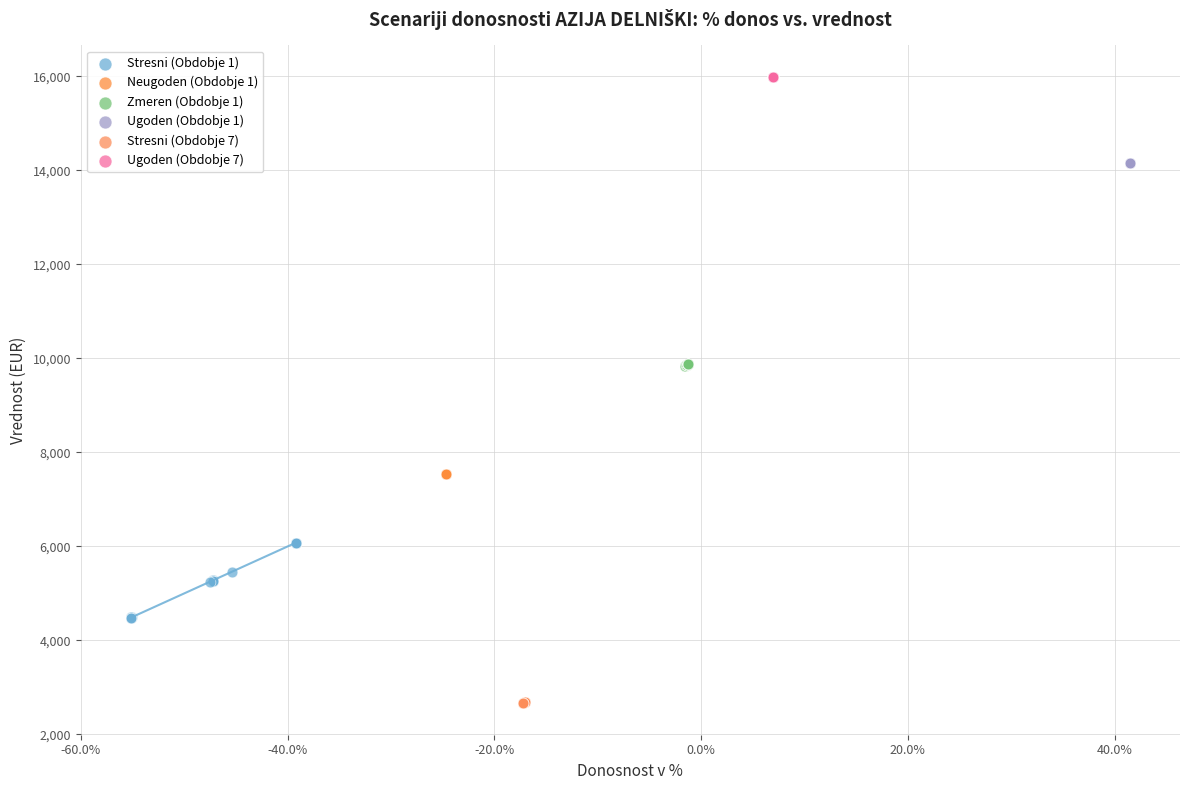

Which series contains the highest Y value?

Ugoden (Obdobje 7)